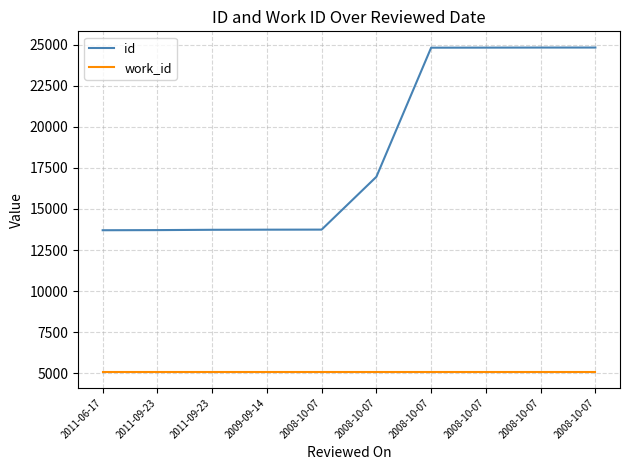

At which category does the chart reach its minimum across all series?

2011-06-17